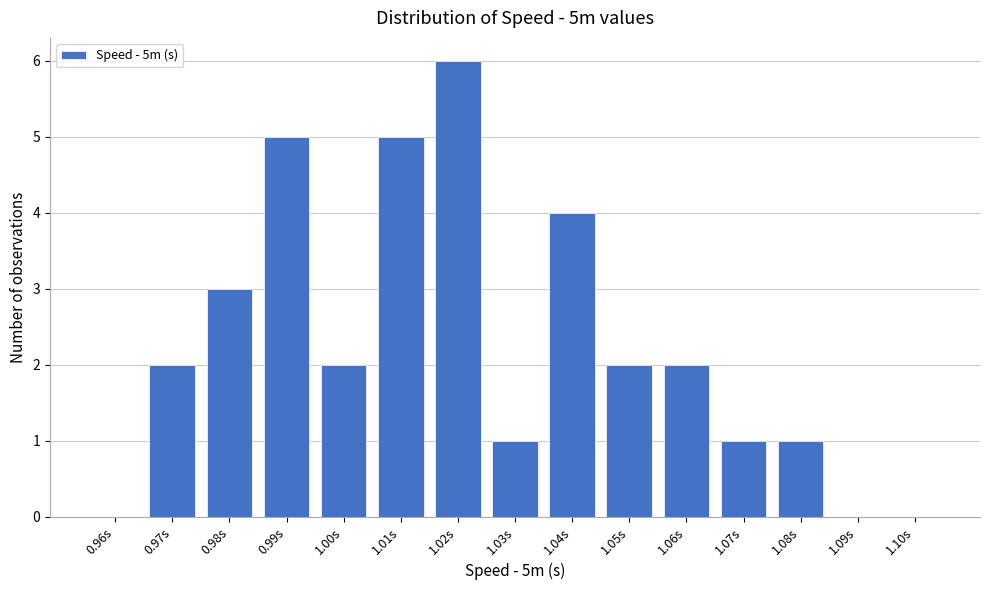

Reading left to right, list all the values displayed in this chart.

0.96s=0	0.97s=2	0.98s=3	0.99s=5	1.00s=2	1.01s=5	1.02s=6	1.03s=1	1.04s=4	1.05s=2	1.06s=2	1.07s=1	1.08s=1	1.09s=0	1.10s=0